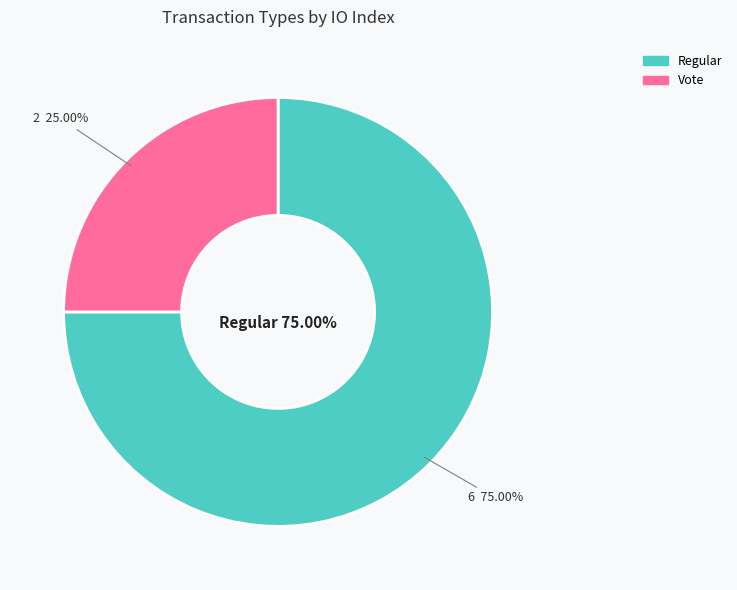

What percentage do Vote and Regular together represent?

100.0%